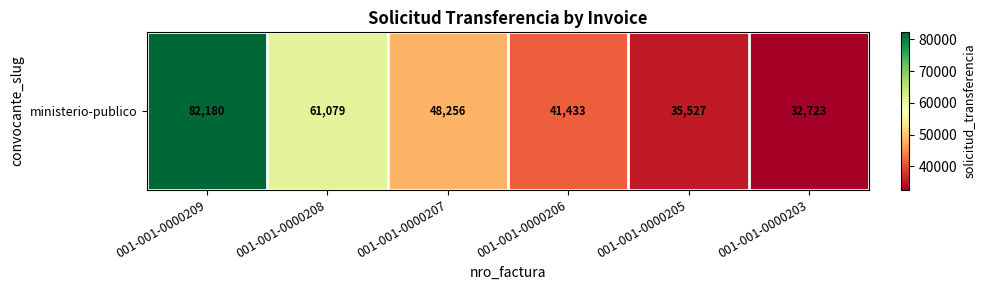

Rank the categories by value from highest to lowest.

001-001-0000209, 001-001-0000208, 001-001-0000207, 001-001-0000206, 001-001-0000205, 001-001-0000203